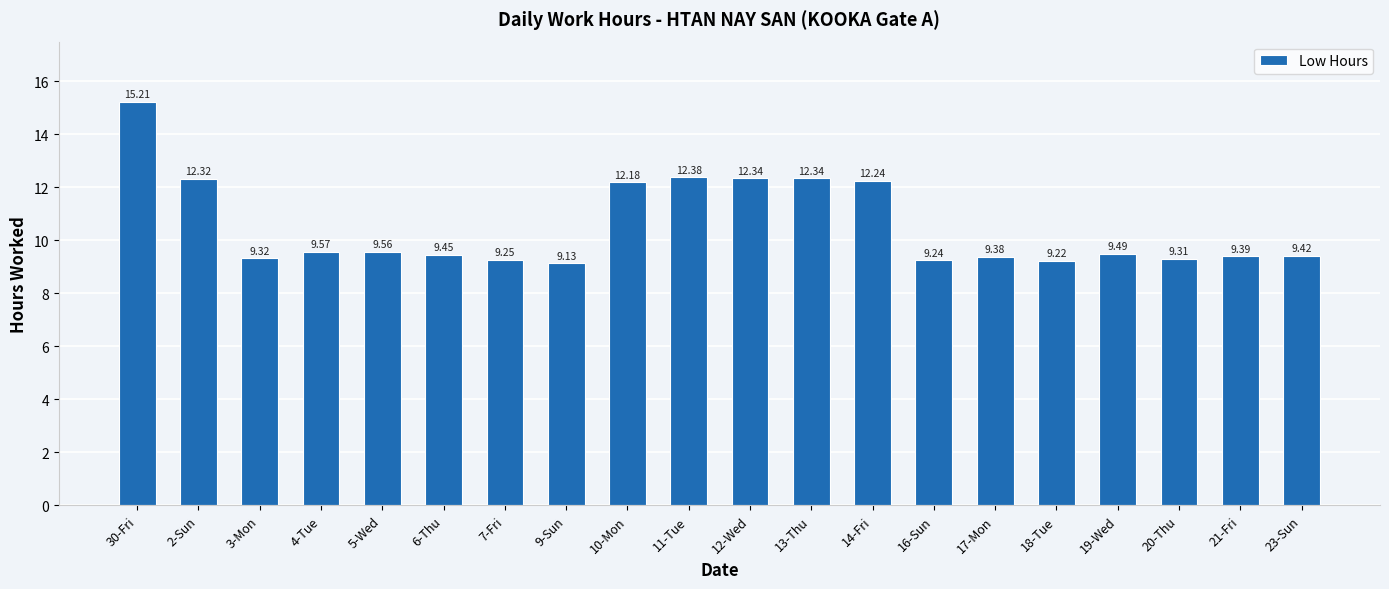

Is it true that the value at 4-Tue is 9.6?

True